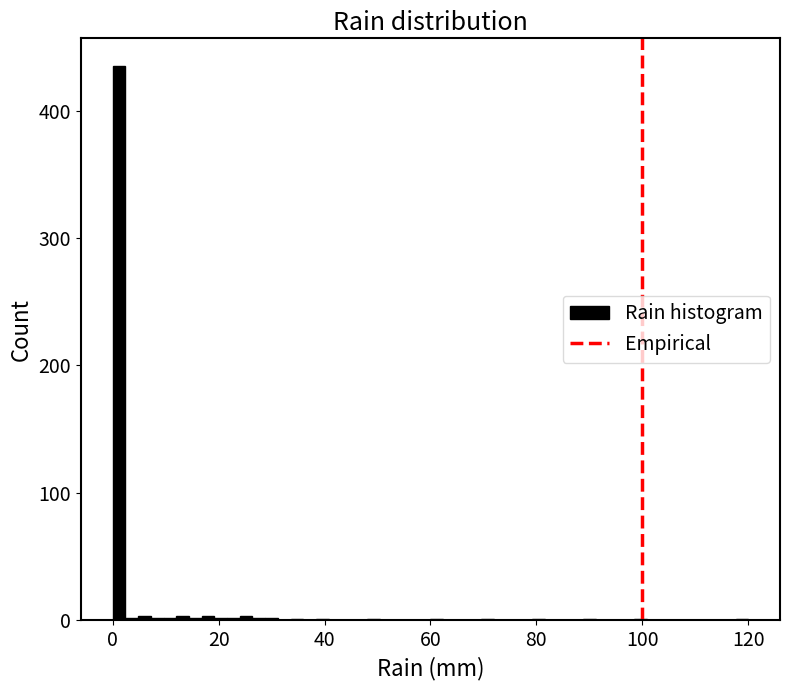

Read against the x-axis, roughly where is the centre of the tallest bar?

2